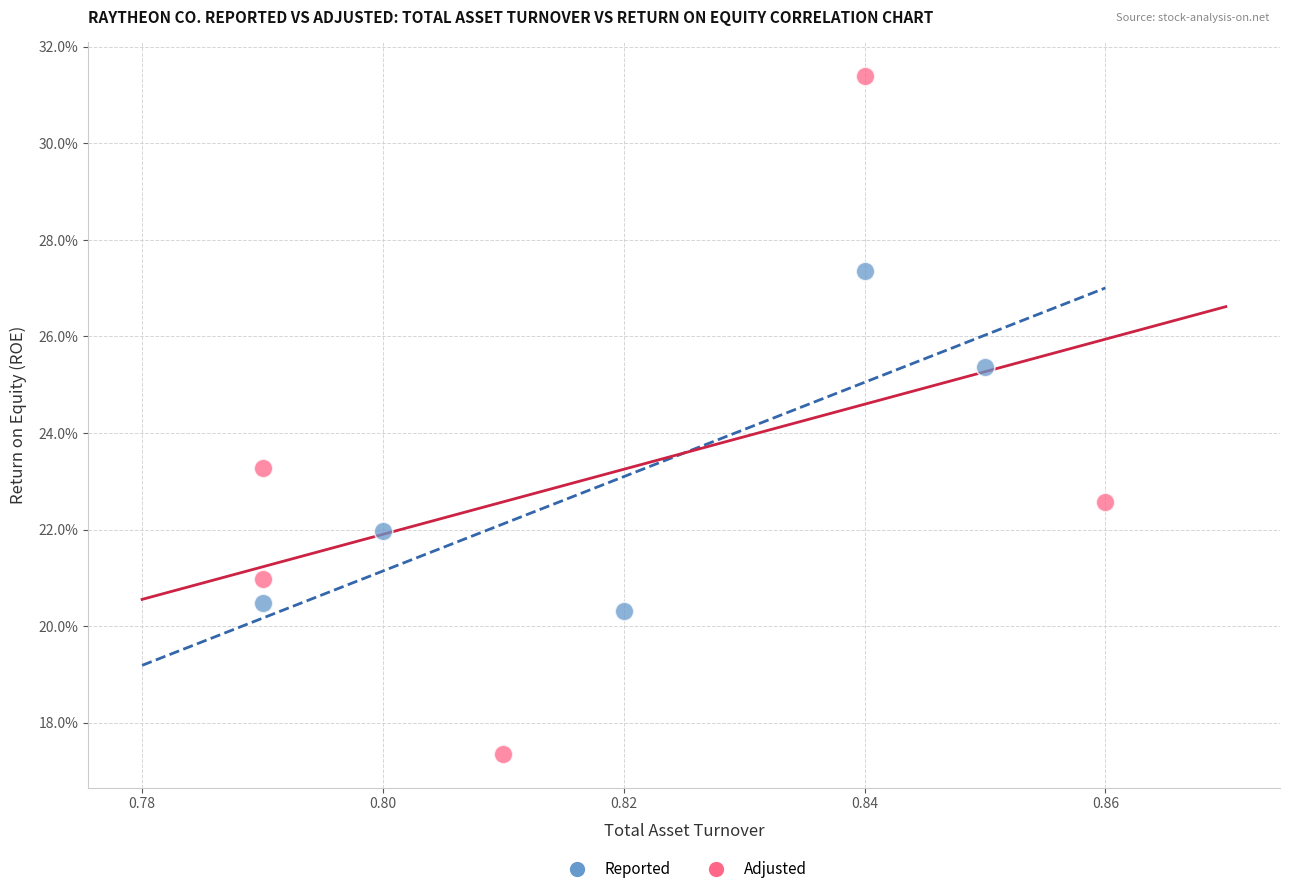

Which series has the widest spread of Y values?

Adjusted